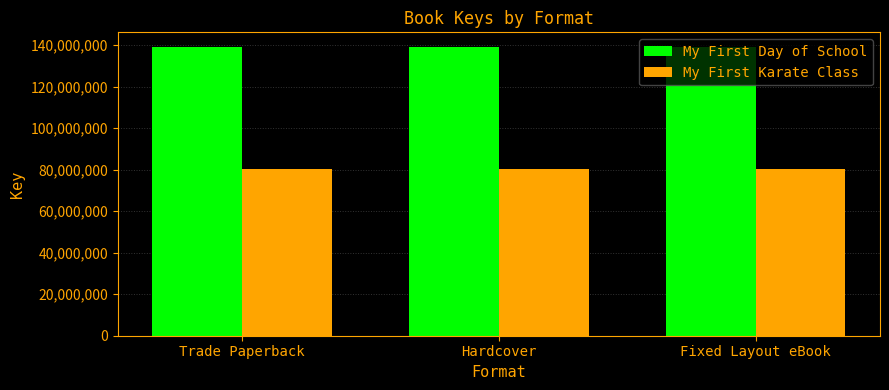

What is the sum of all My First Day of School values?

417736977